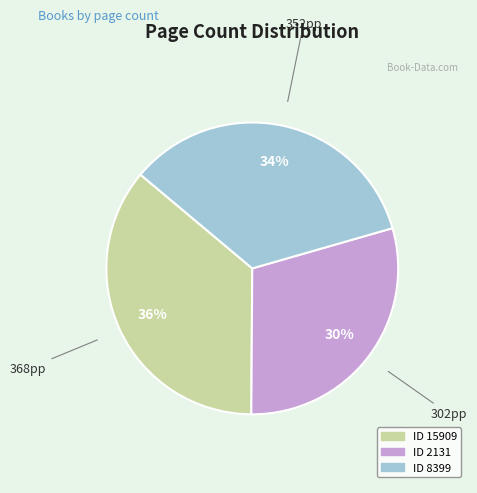

Is there a majority slice in this chart?

No